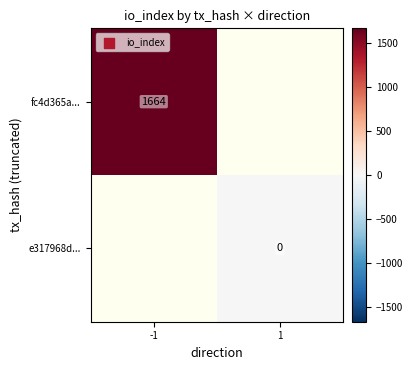

The fc4d365a... series shows 1664 at -1. True or false?

True